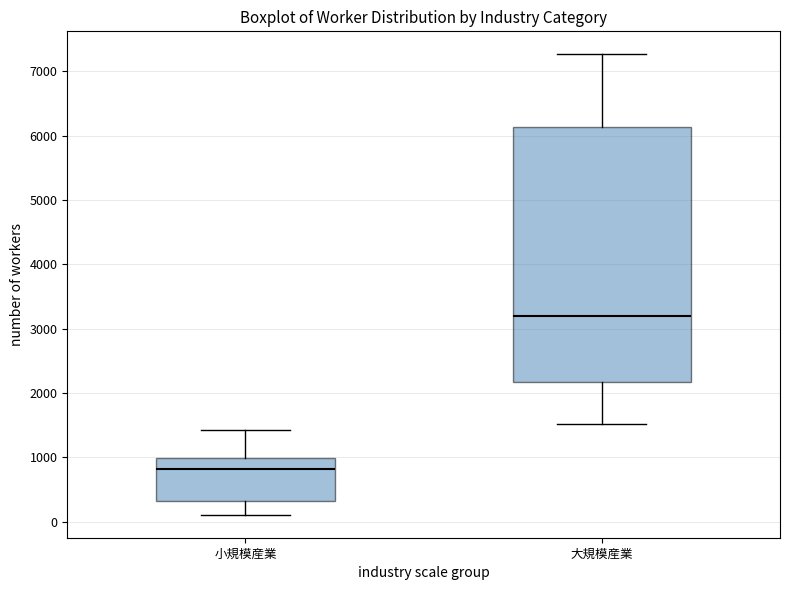

Where does the lower whisker of the box for 大規模産業 end on the y-axis? The values are not printed on the chart, so give them approximately, as read against the axis.

1500